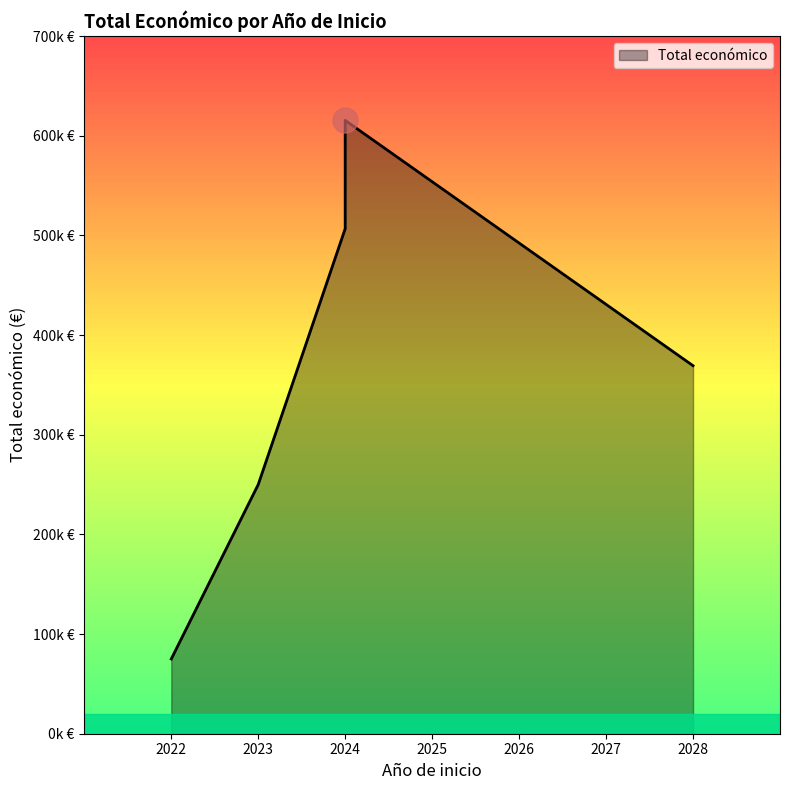

How many data points are above 506703?

1